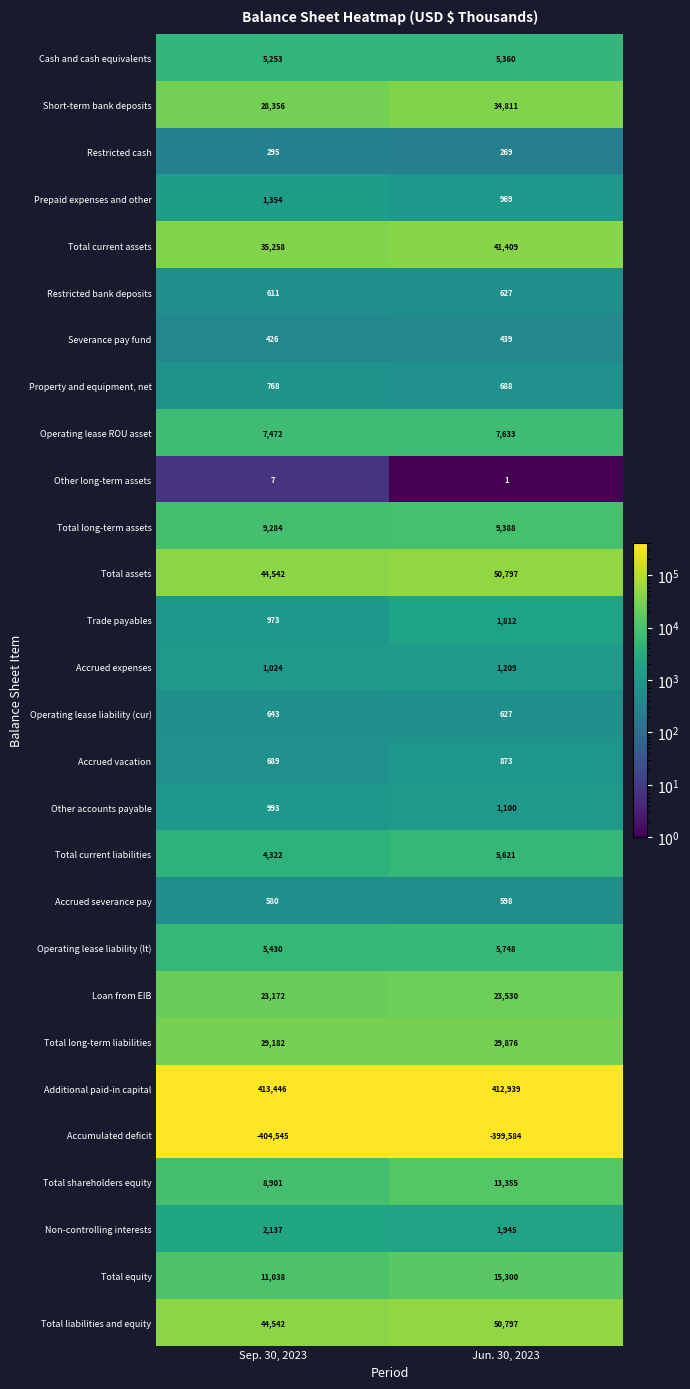

What is the greatest value displayed?

413446